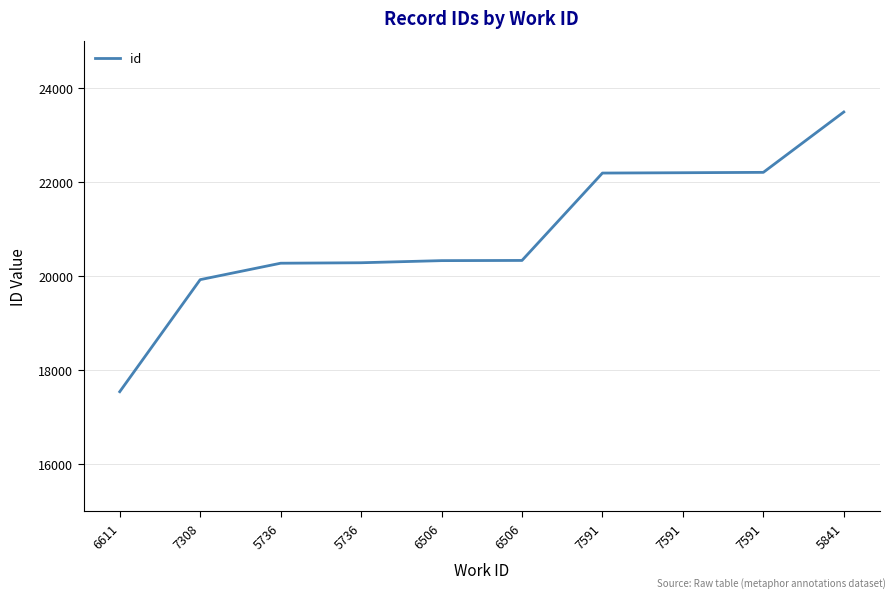

The chart shows a value of 12312 at 6506. True or false?

False